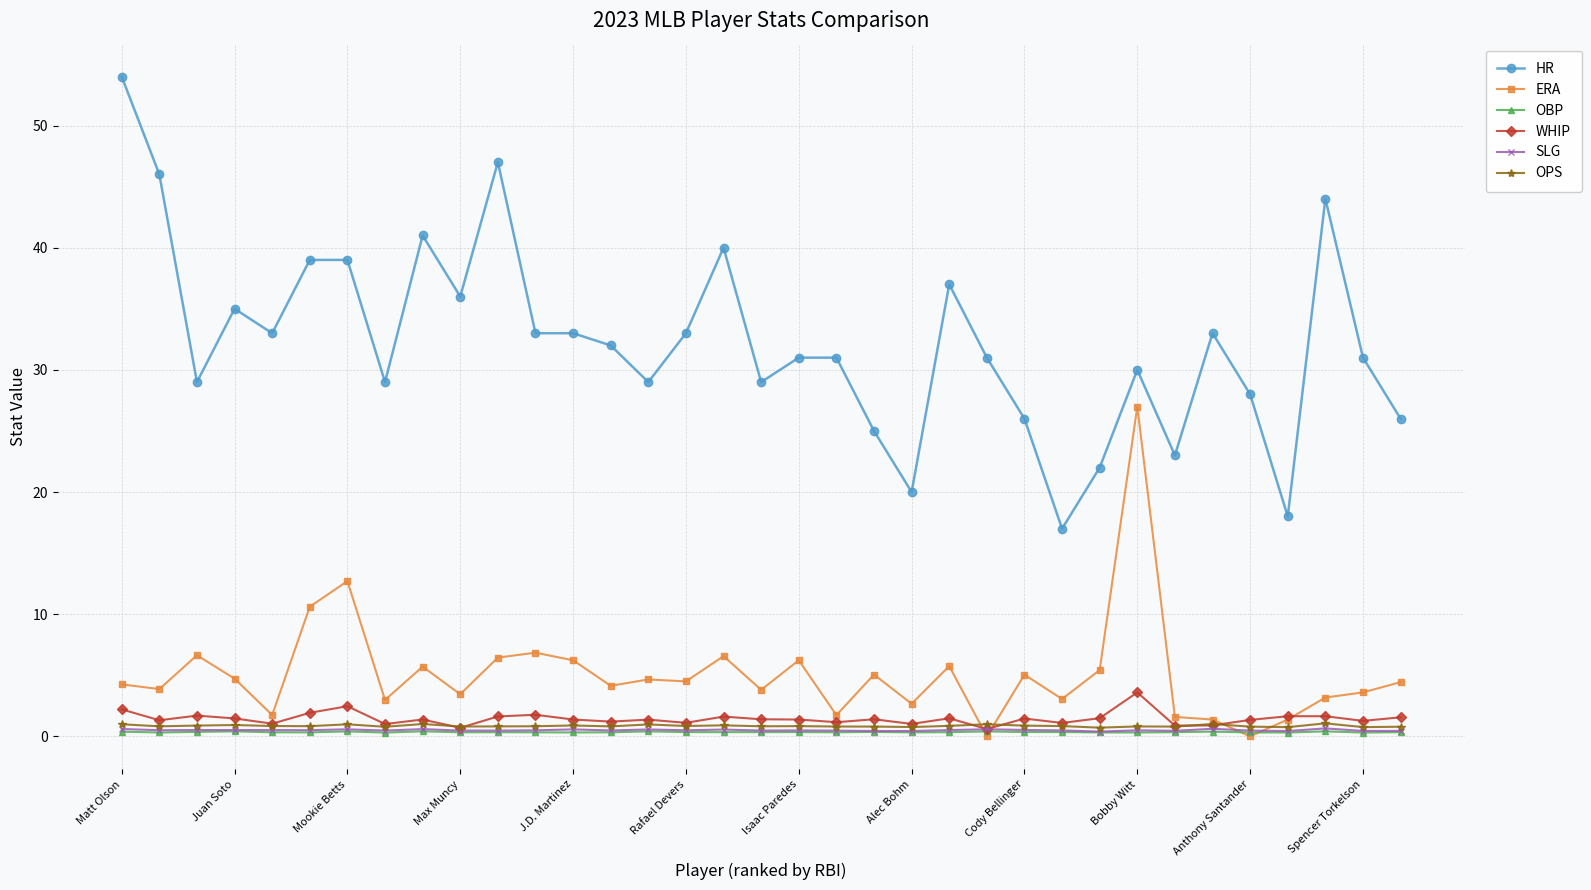

What is the maximum value for ERA?

27.0